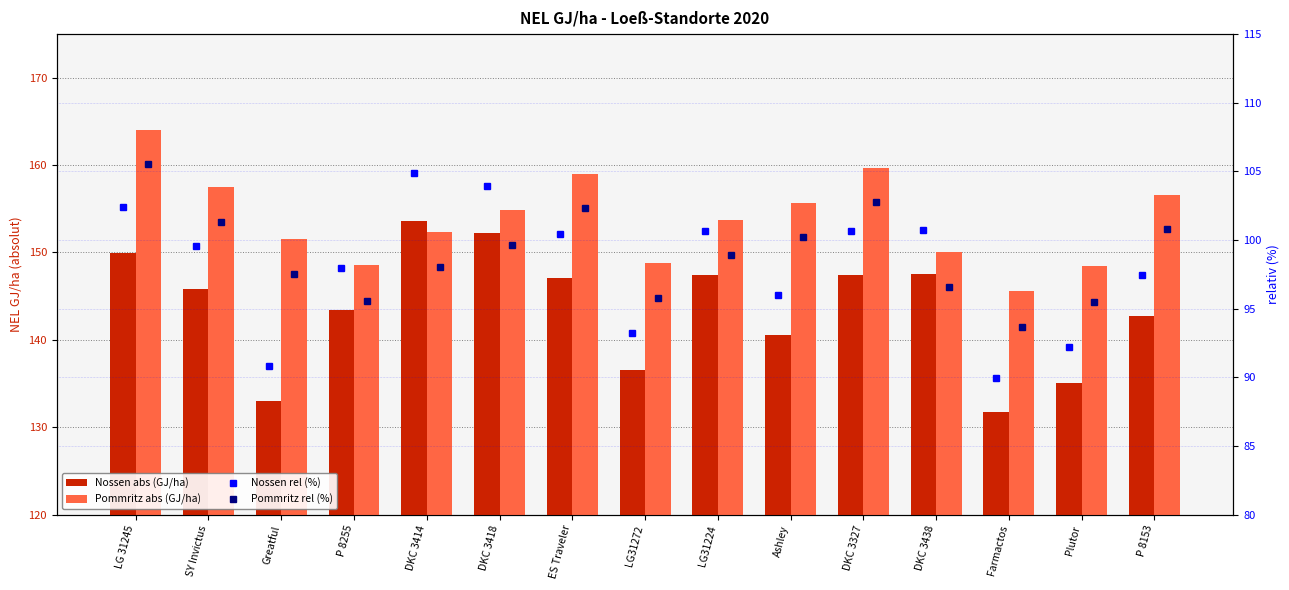

What is the minimum value for Nossen rel?

90.0